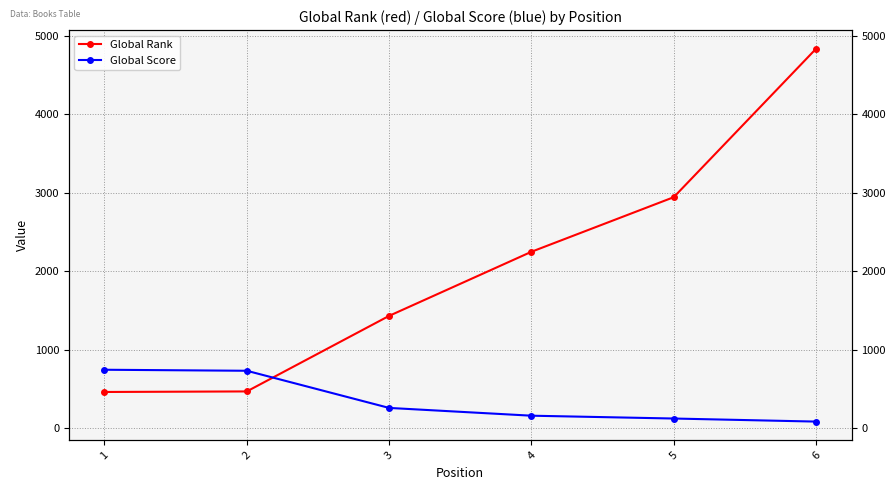

Between 6 and 1, which is larger?

6